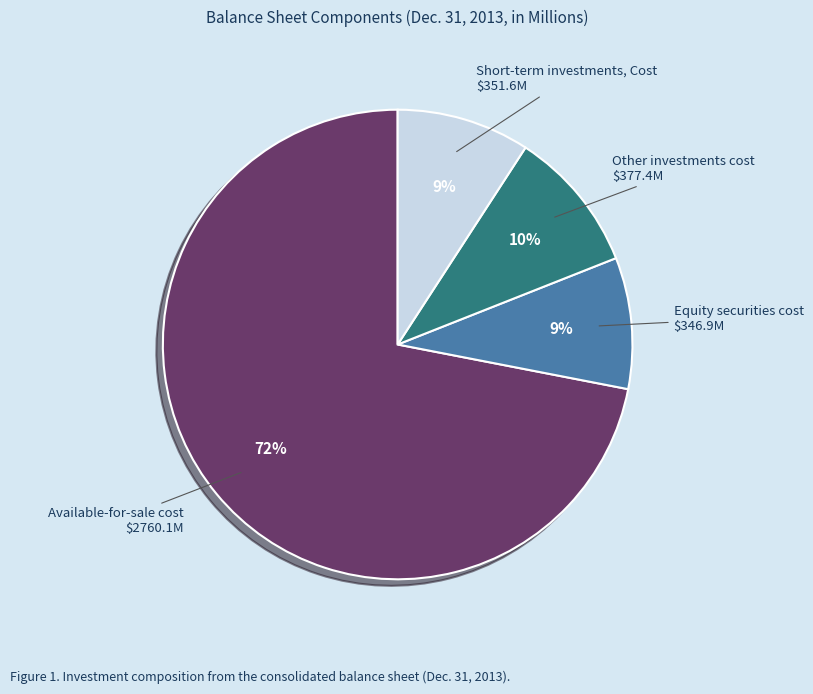

Does Available-for-sale cost represent more than half of the total?

Yes